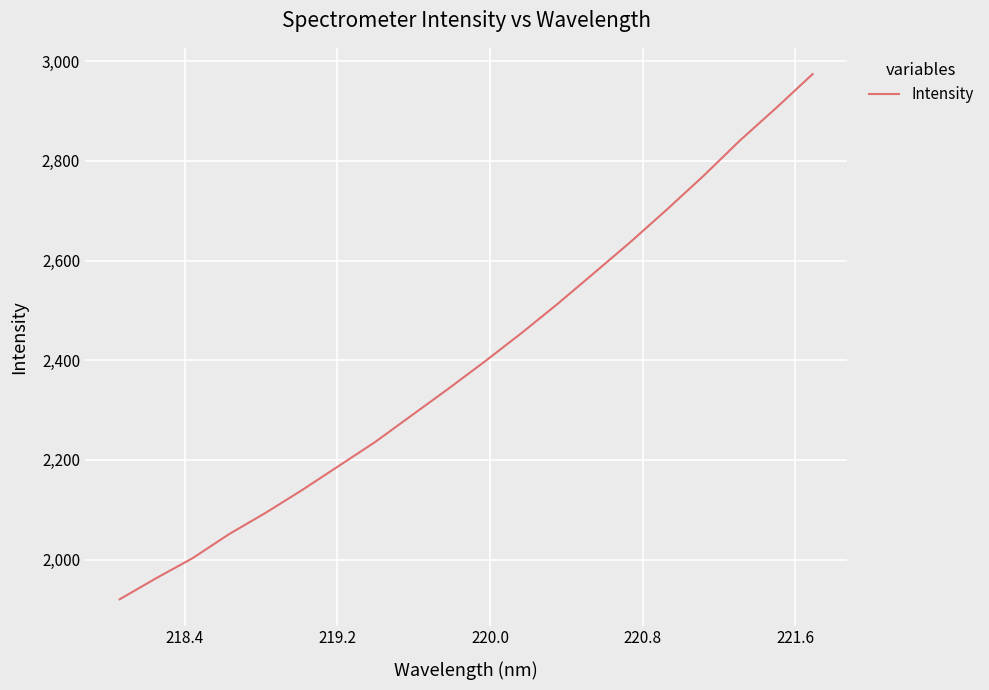

What is the minimum value shown in the chart?

1920.5